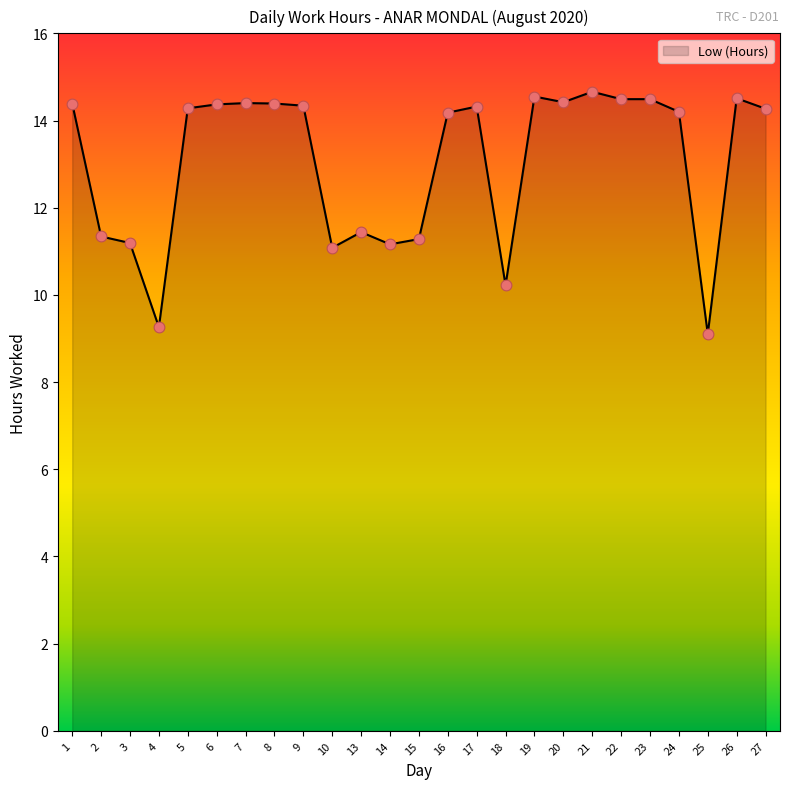

Which has a higher value, 20 or 2?

20